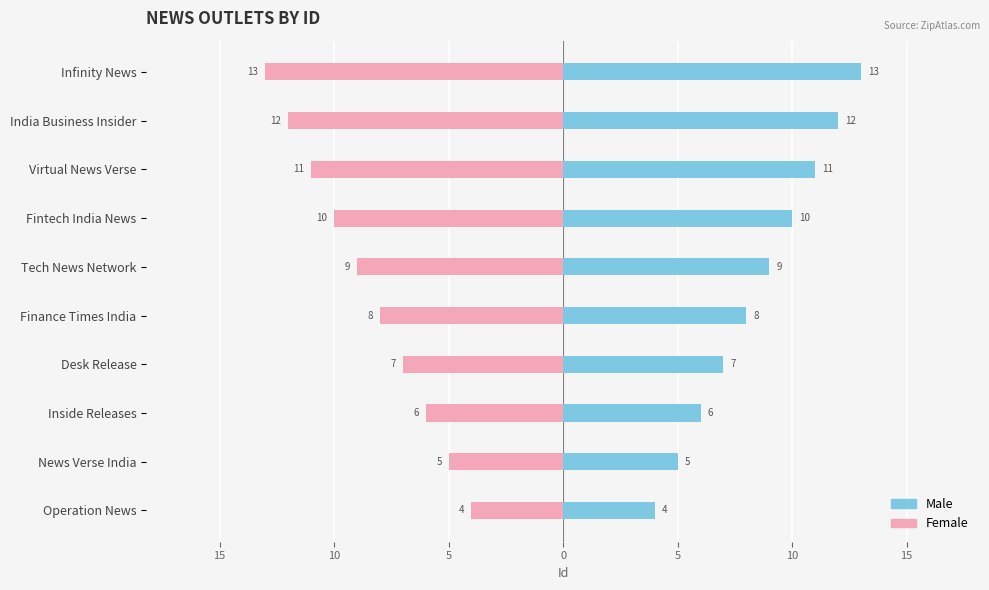

What value does the Female series have at Fintech India News?

-10